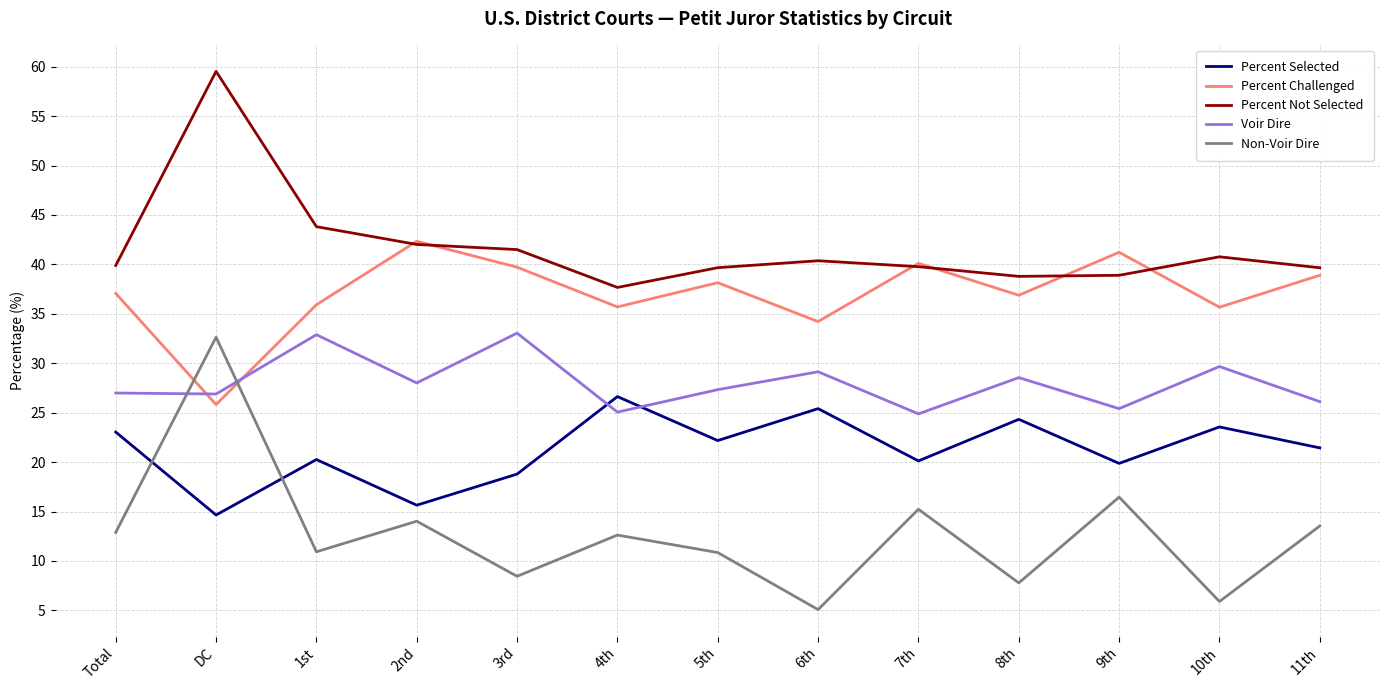

What is the difference between the highest and lowest values at 1st?

32.9